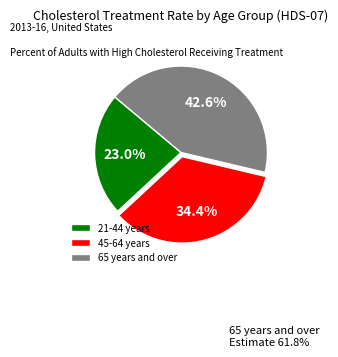

To the nearest percent, what portion does 45-64 years represent?

34%